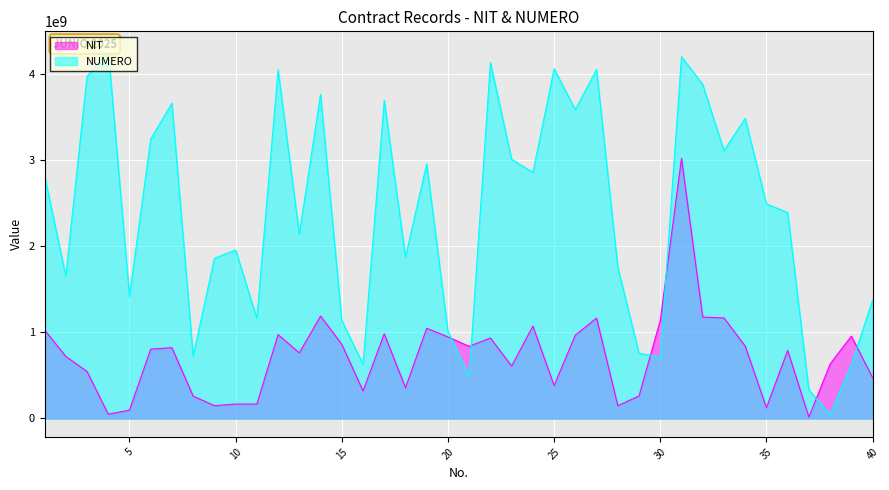

Which series changed the most between 11 and 30?

NIT